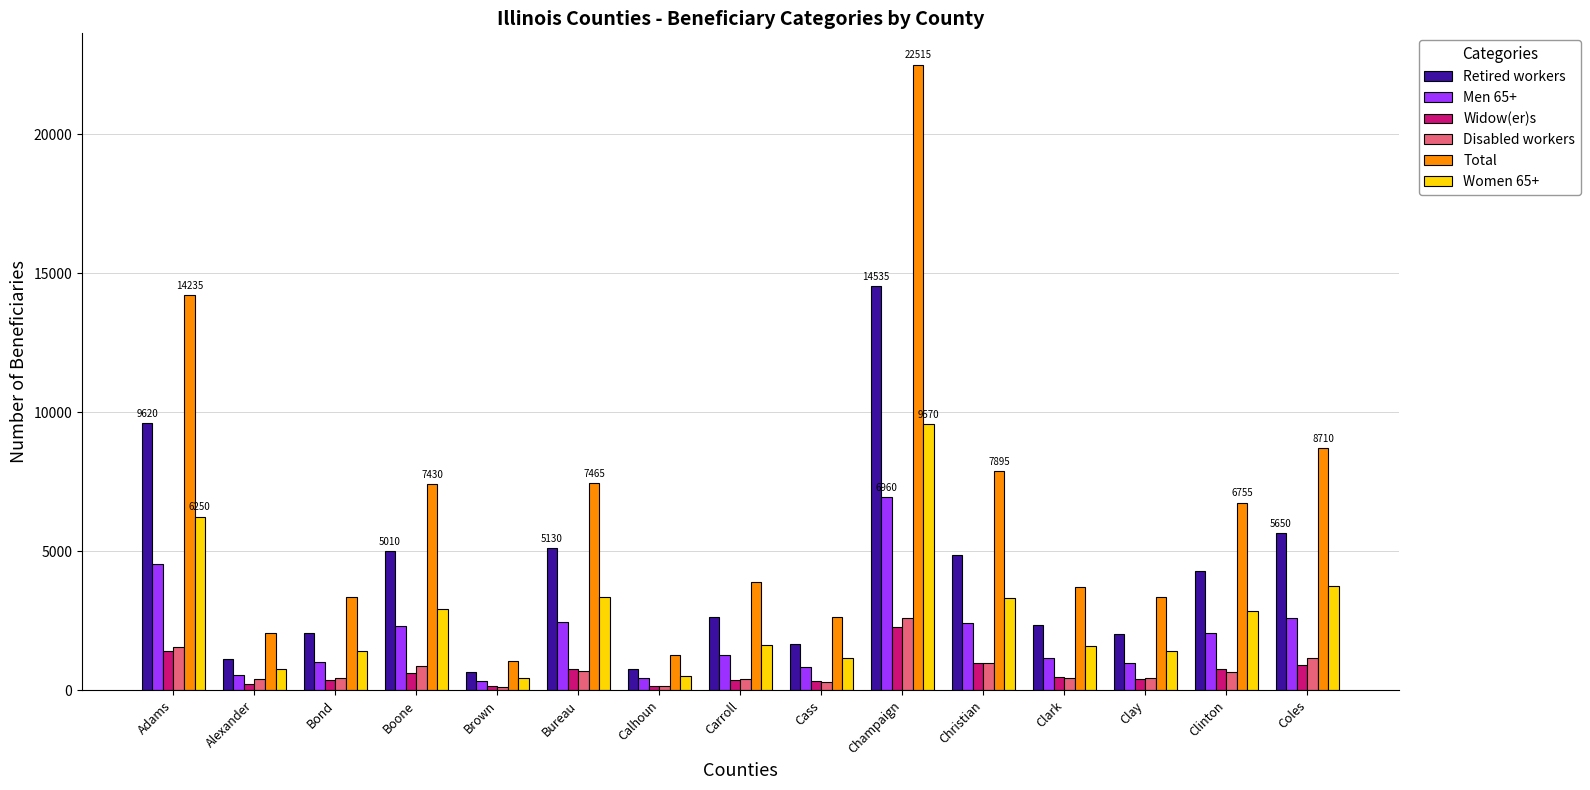

Read the Retired workers value at Champaign, to the nearest 10.

14540